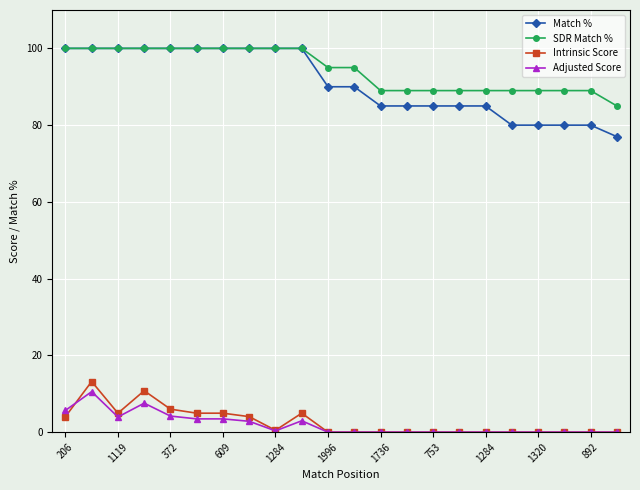

True or false: Match % and Adjusted Score cross at least once.

False